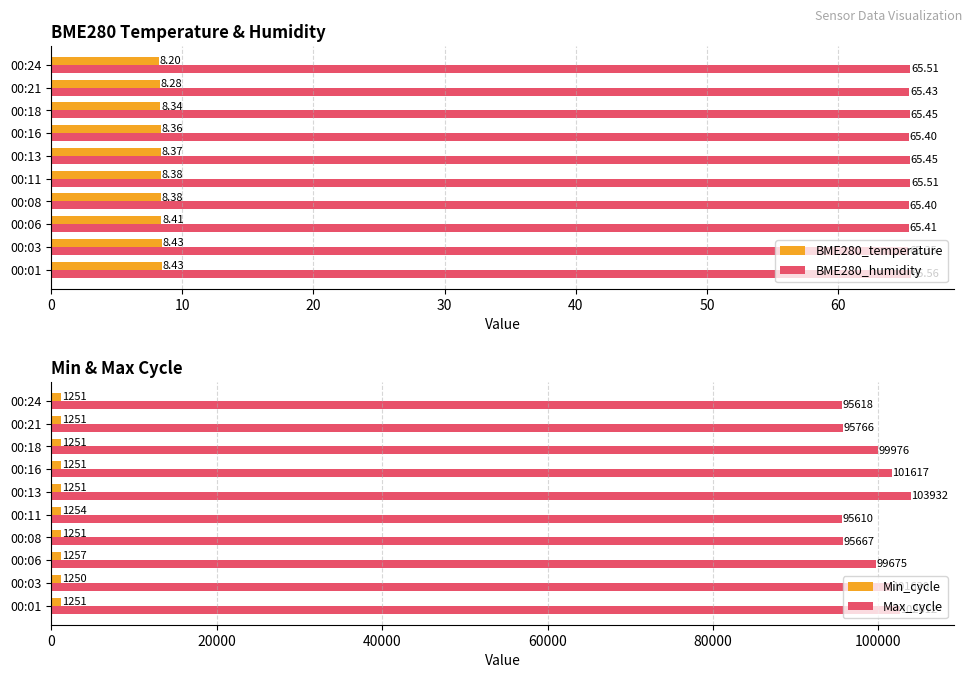

Count the number of categories in the chart.

10